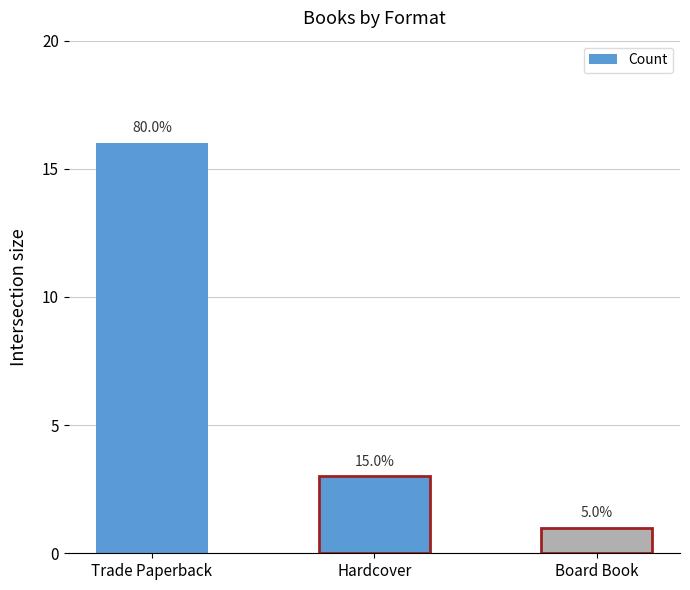

How many bars are there in total?

3